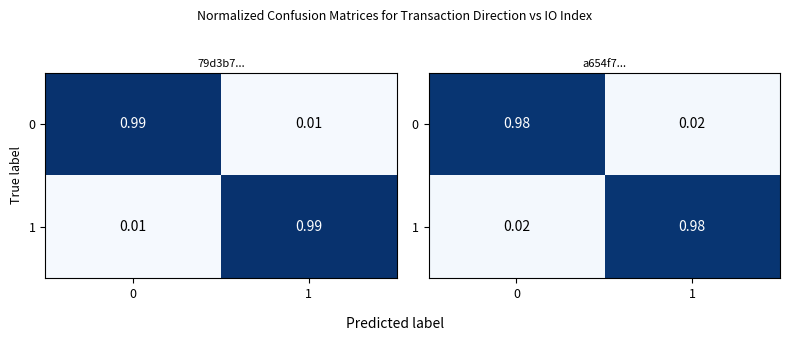

Rank the categories by 1 value from highest to lowest.

1, 0